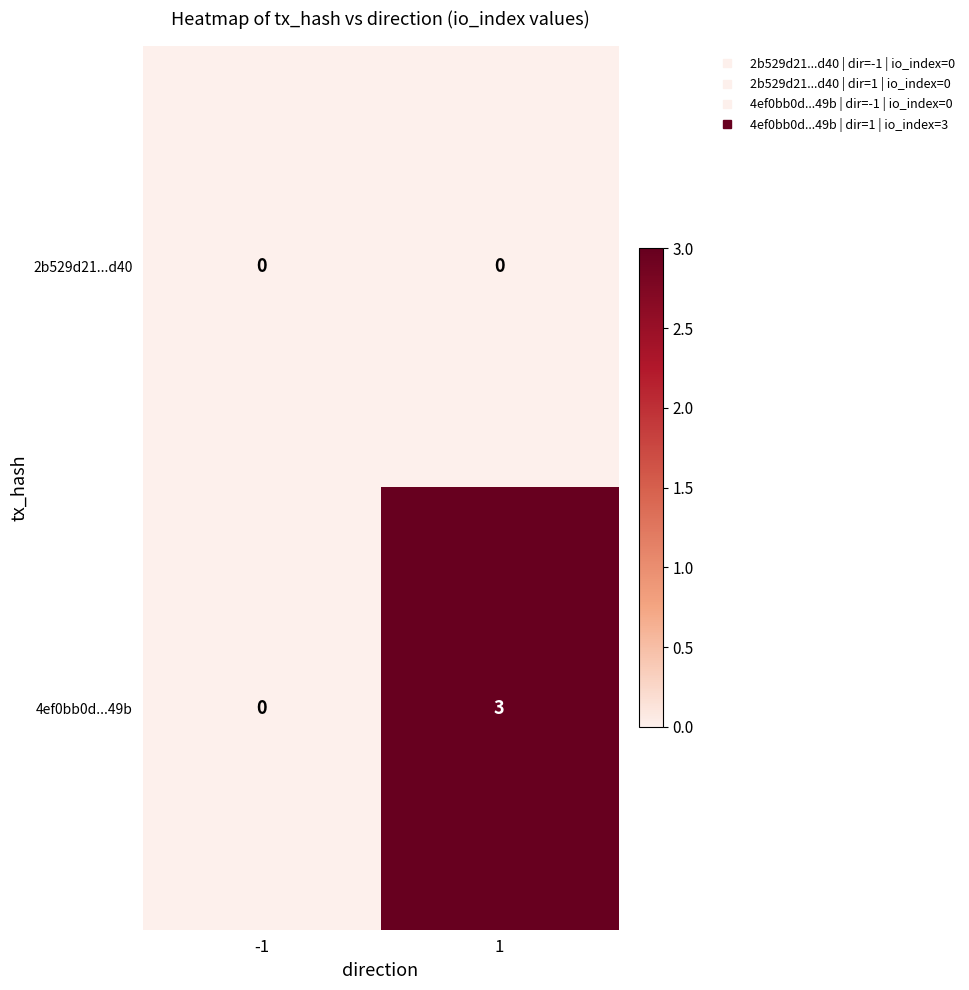

Which series changed the most between -1 and 1?

4ef0bb0d...49b